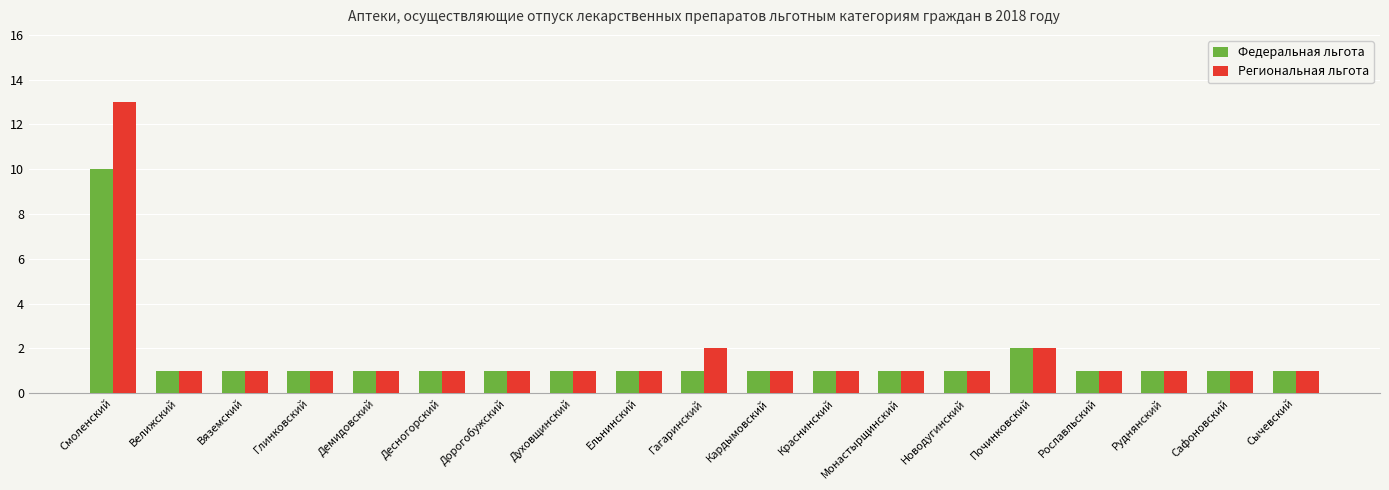

List the series in order of their peak value, lowest first.

Федеральная льгота, Региональная льгота